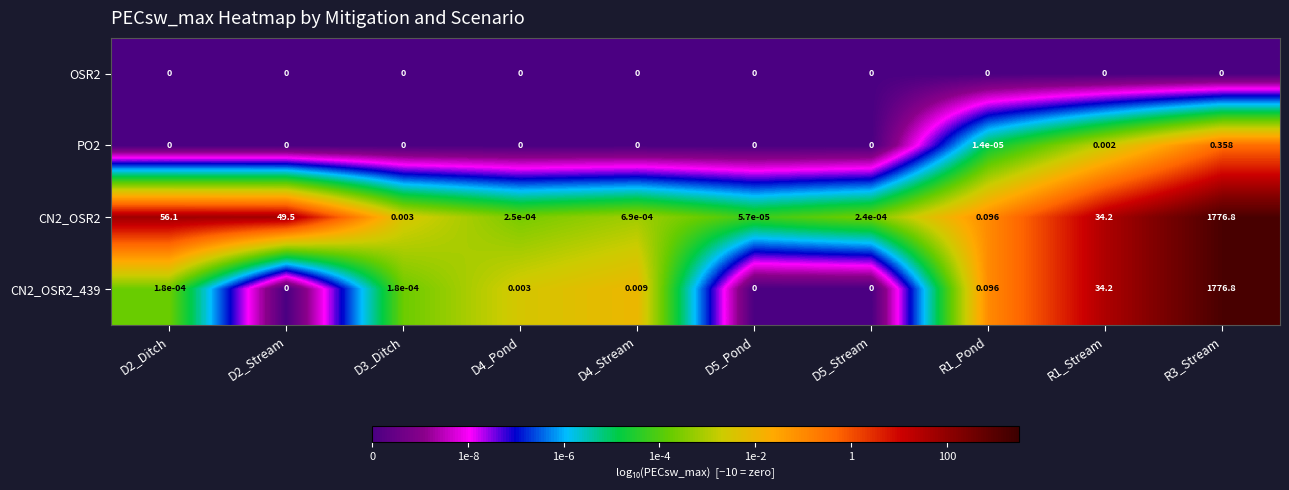

List the series in order of their peak value, lowest first.

OSR2, PO2, CN2_OSR2, CN2_OSR2_439